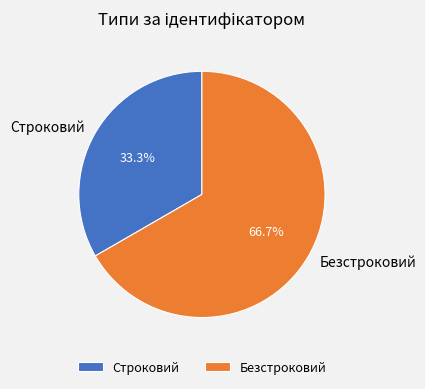

To the nearest percent, what is the difference between the largest and smallest slice percentages?

33%